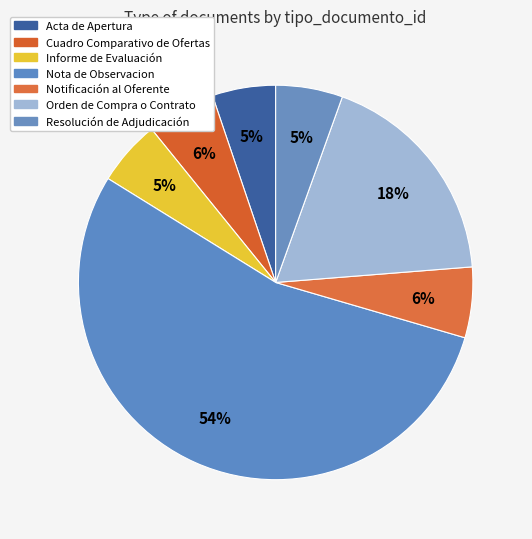

What is the ratio of the value at Acta de Apertura to the value at Cuadro Comparativo de Ofertas?

0.9